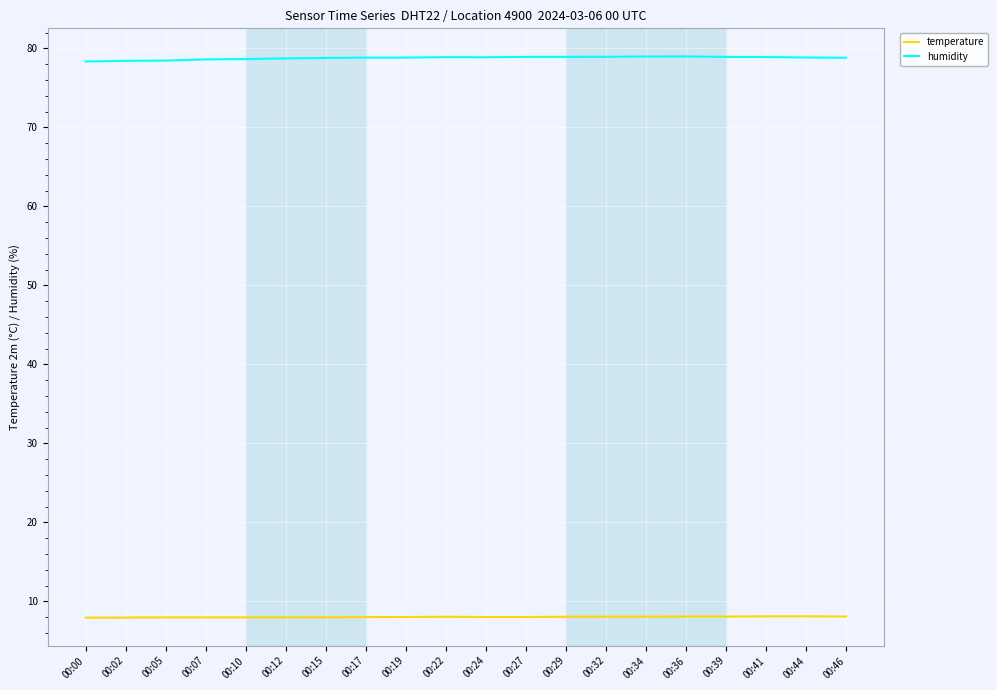

What is the difference between the highest and lowest values at 00:24?

70.9